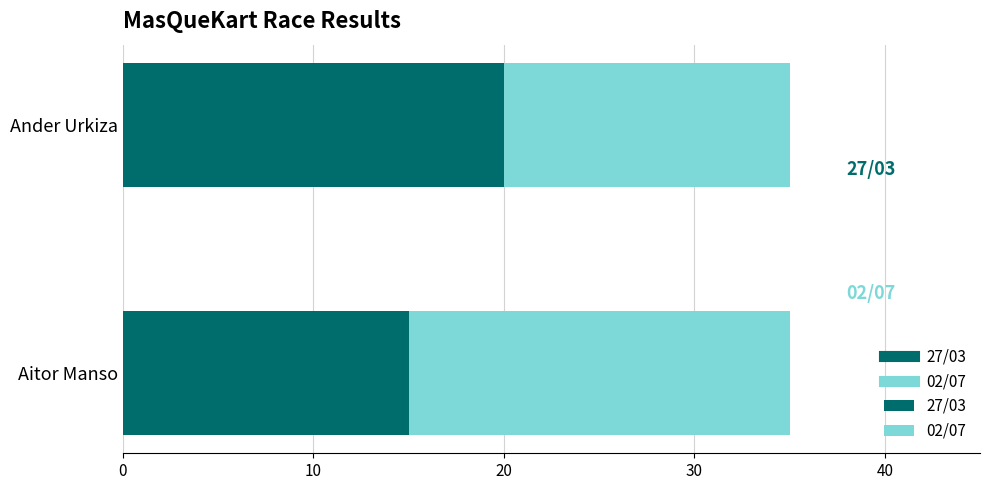

True or false: 27/03 has a value of 13 at Ander Urkiza.

False